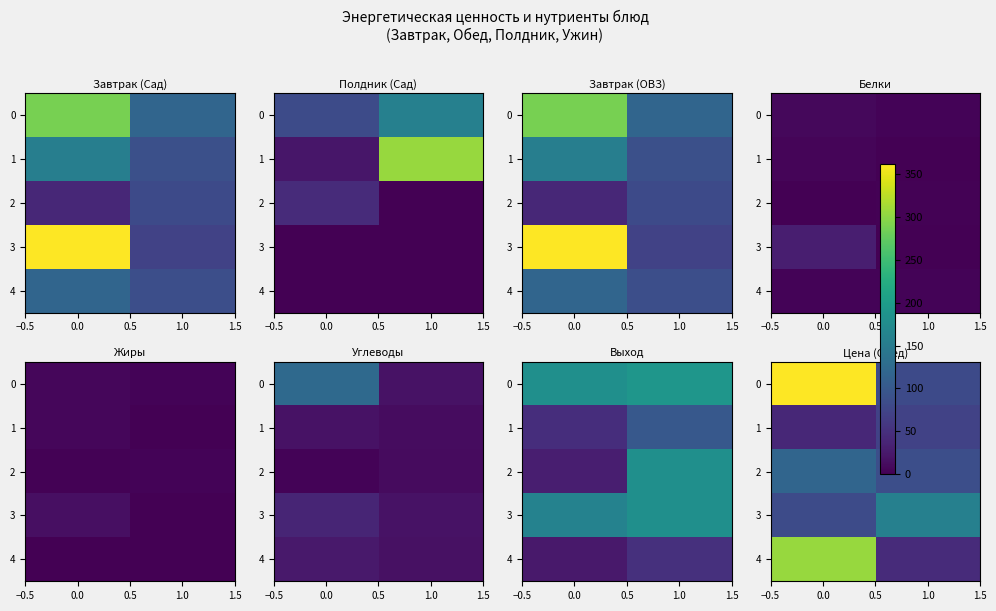

True or false: 3 has a value of 33 at 0.0.

False